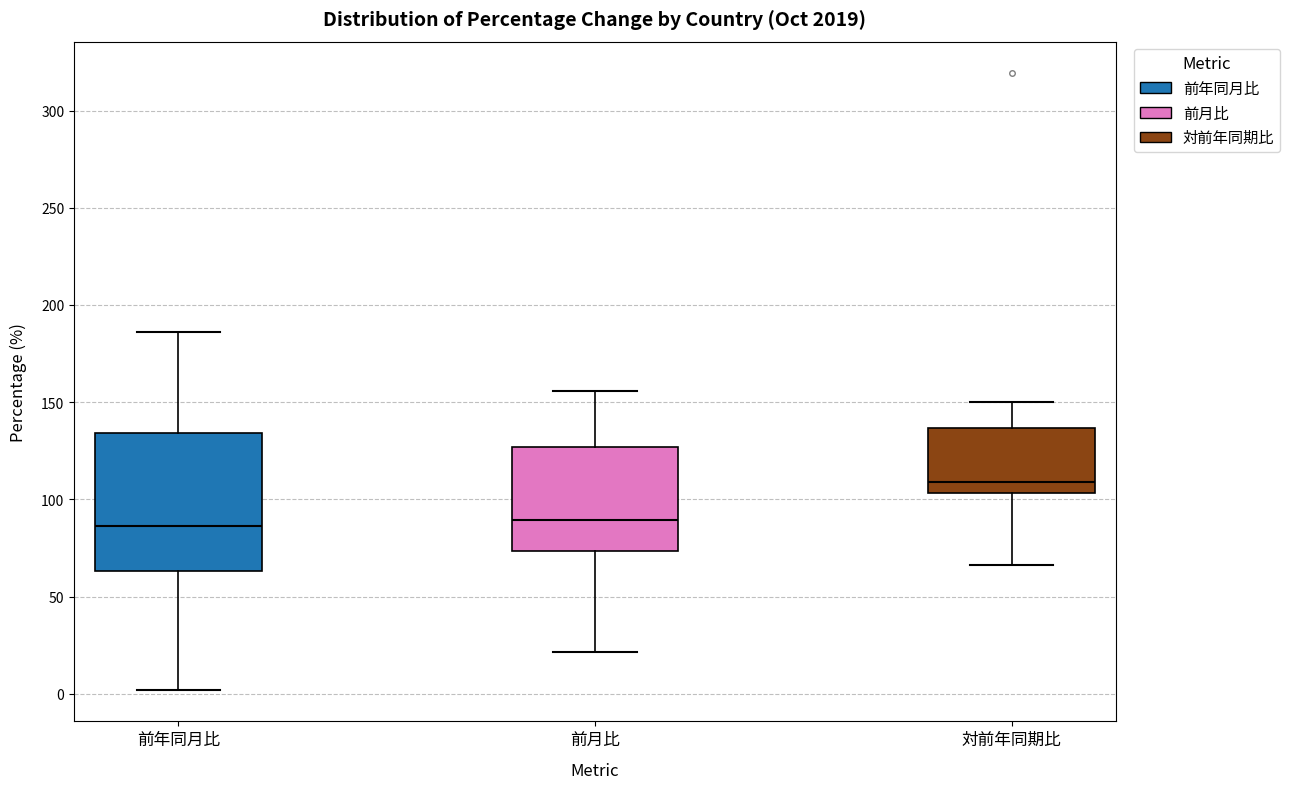

Which box is the tallest, from its lower edge to its upper edge?

前年同月比